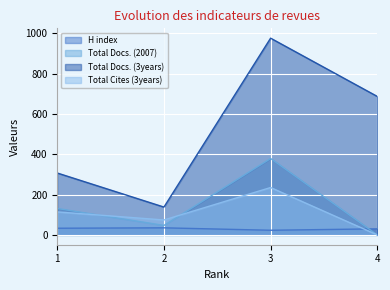

What is the minimum value for H index?

23